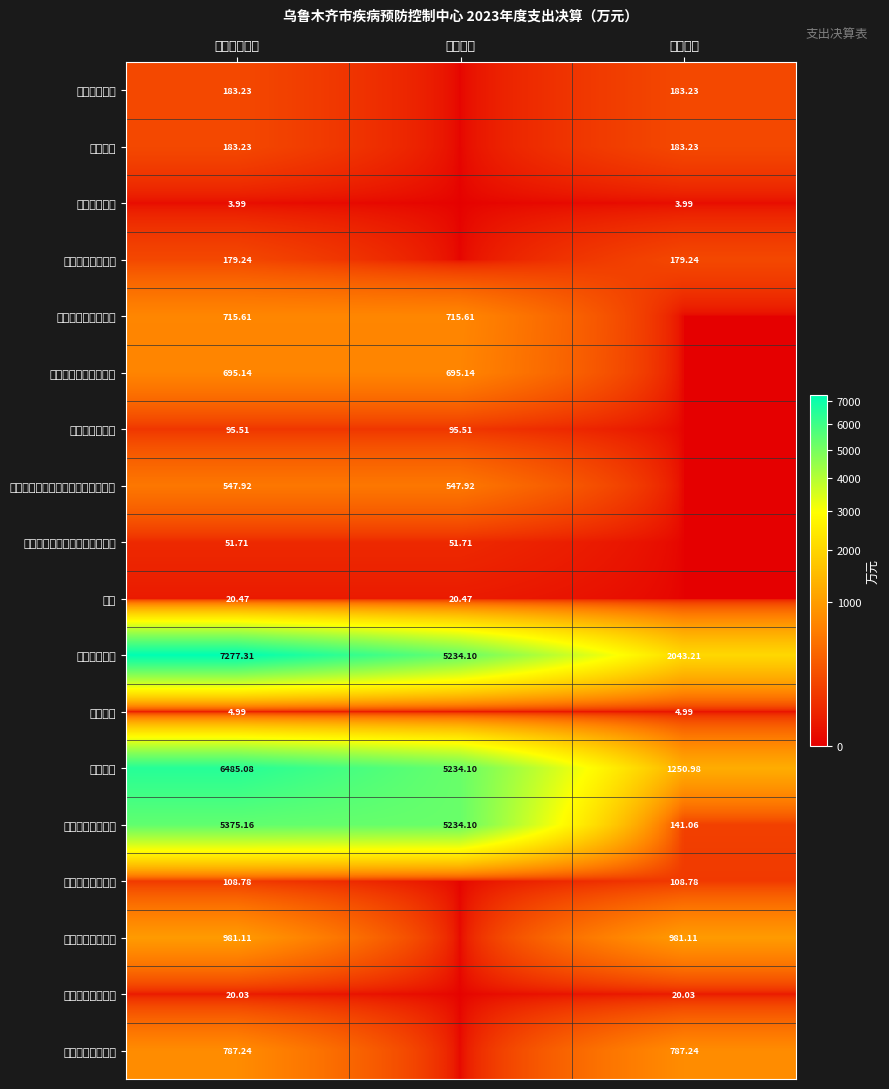

Which category has the highest value in the 疾病预防控制机构 series?

本年支出合计